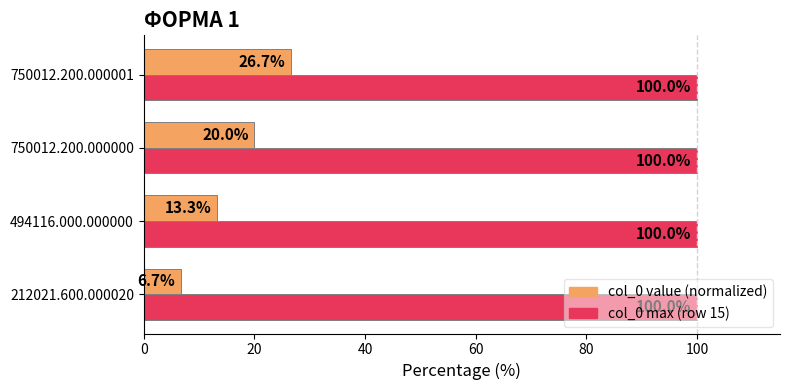

What is the average value of the col_0 value (normalized) series?

16.7